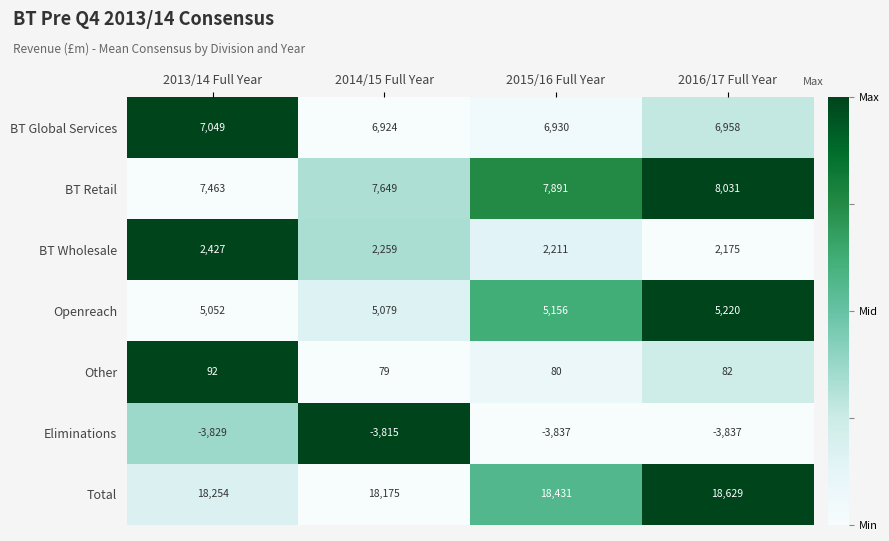

Is it true that Eliminations equals -3837 at 2015/16 Full Year?

True